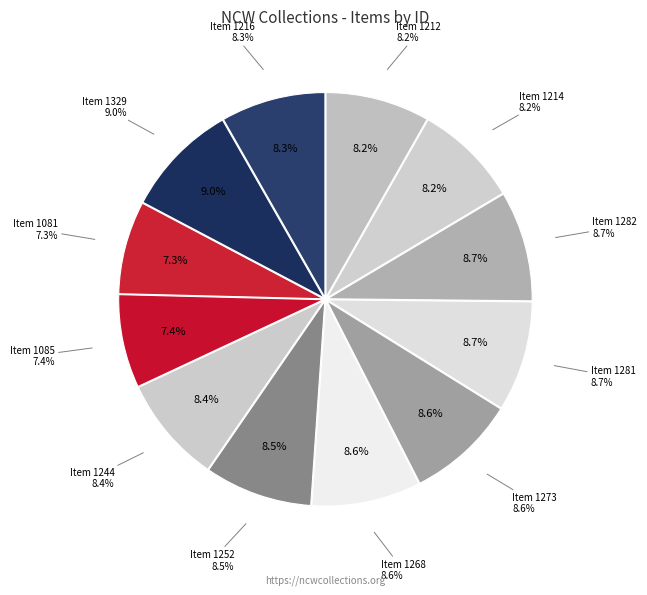

Is Item 1273 the majority of the pie?

No